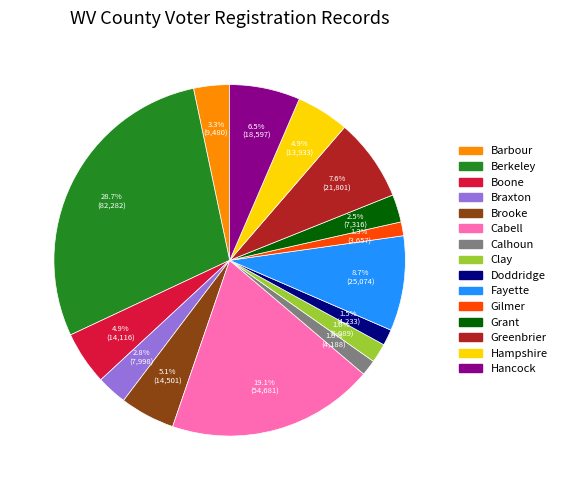

Does Gilmer account for over 50% of the chart?

No